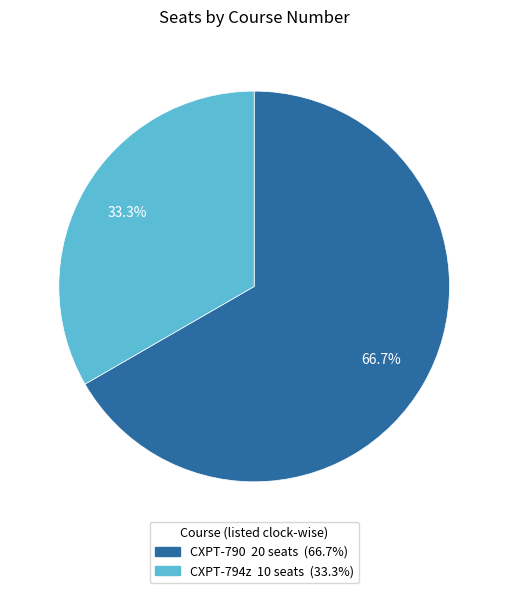

Approximately how many times larger is the value at CXPT-790 compared to CXPT-794z?

2.0